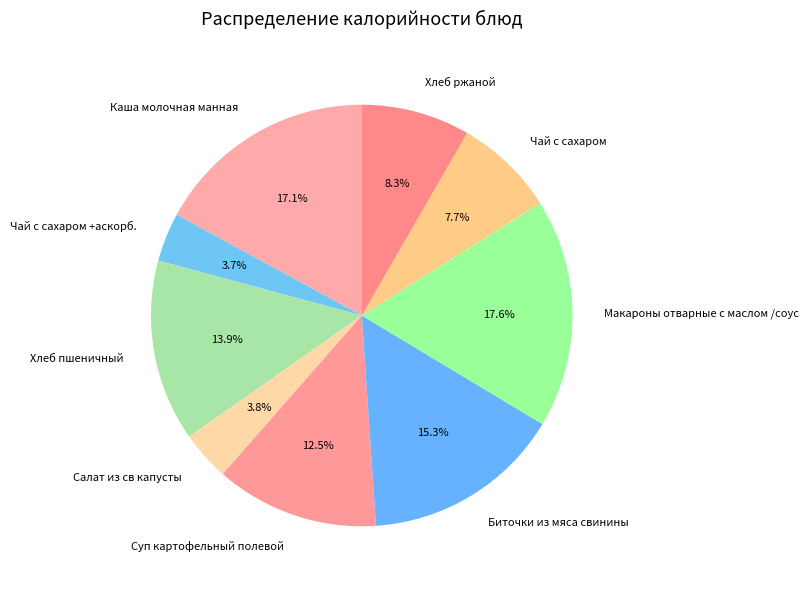

To the nearest percent, what percentage of the pie is Салат из св капусты?

4%